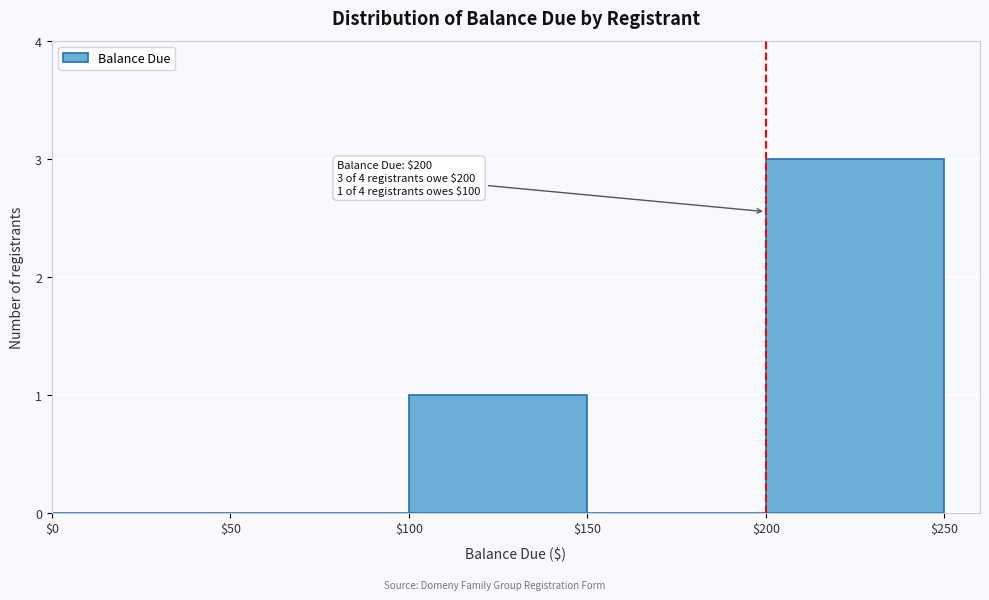

Which range on the x-axis has the tallest bar?

$200 to $250